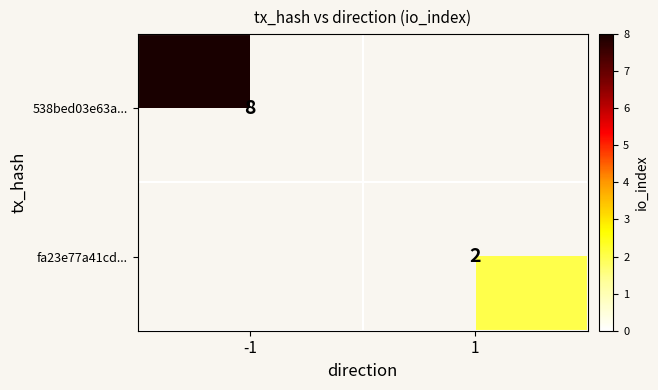

The value of fa23e77a41cd... at 1 is 1. True or false?

False